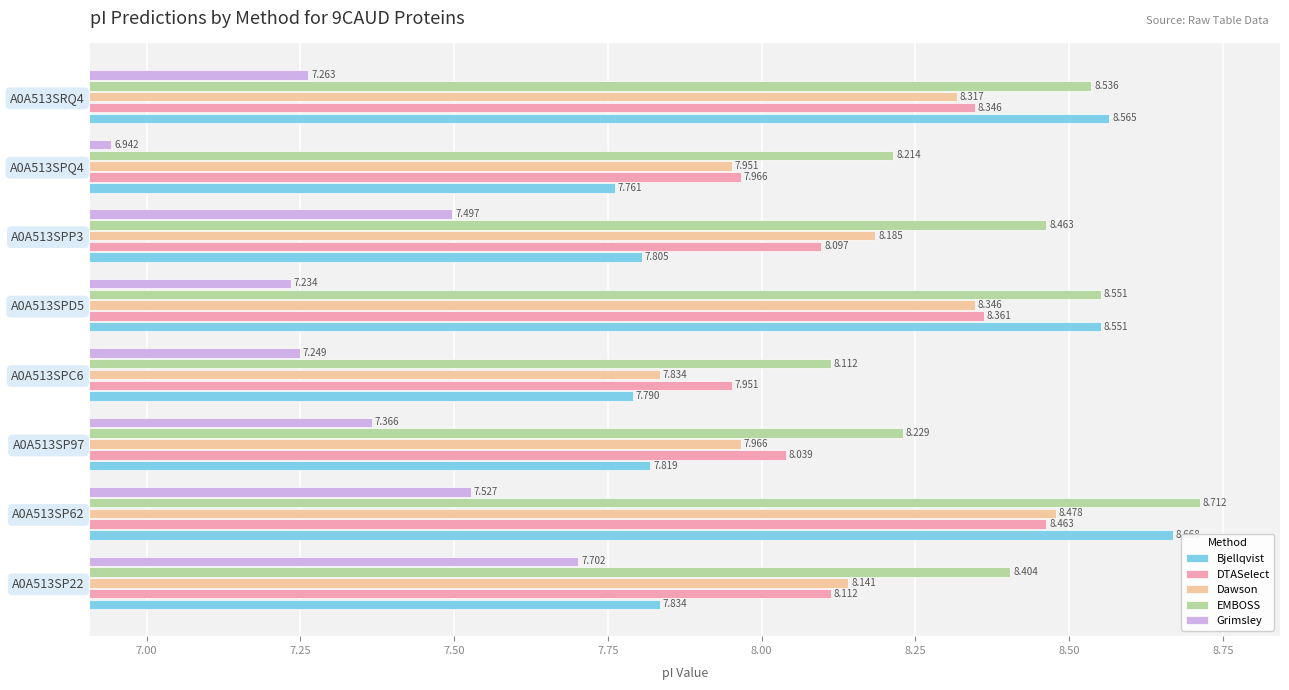

Which series changed the most between A0A513SP22 and A0A513SP97?

Grimsley